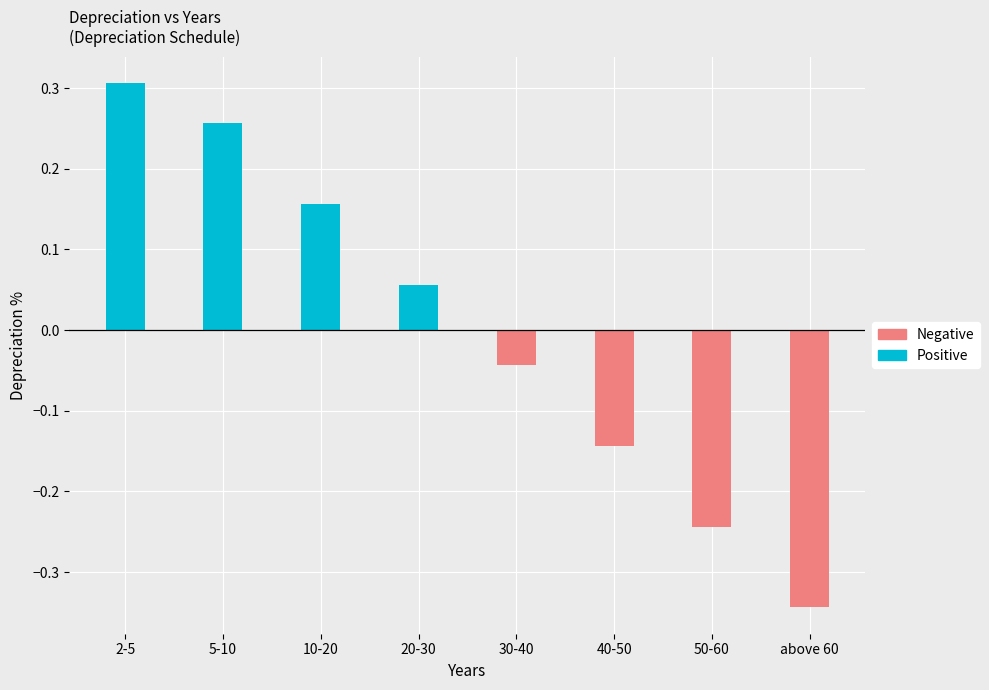

Which series has the widest spread of values?

Negative